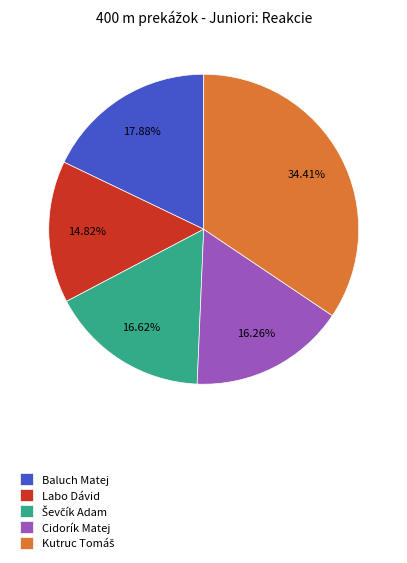

To the nearest percent, what is the difference between the largest and smallest slice percentages?

20%